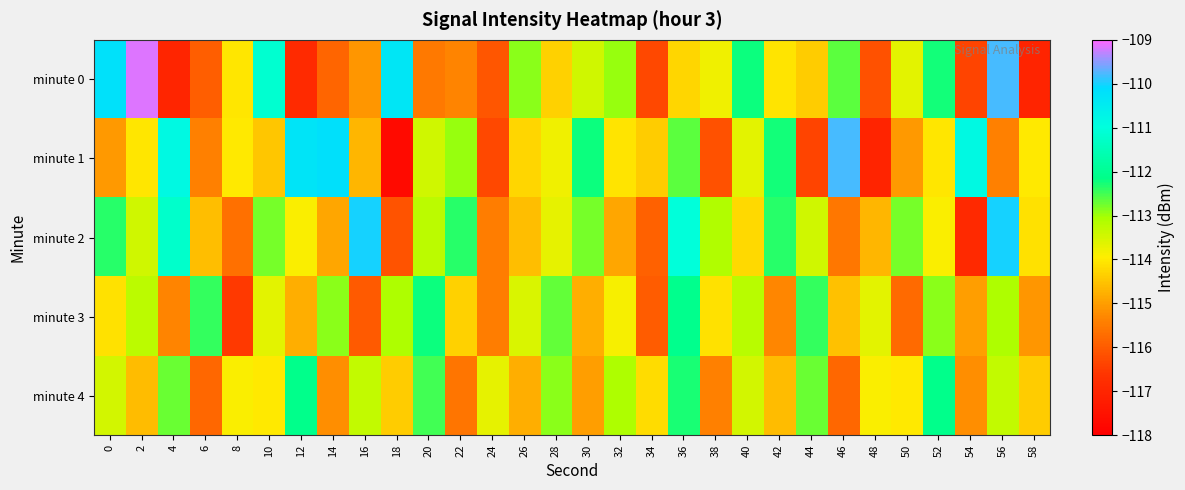

Count the number of data series in this chart.

5